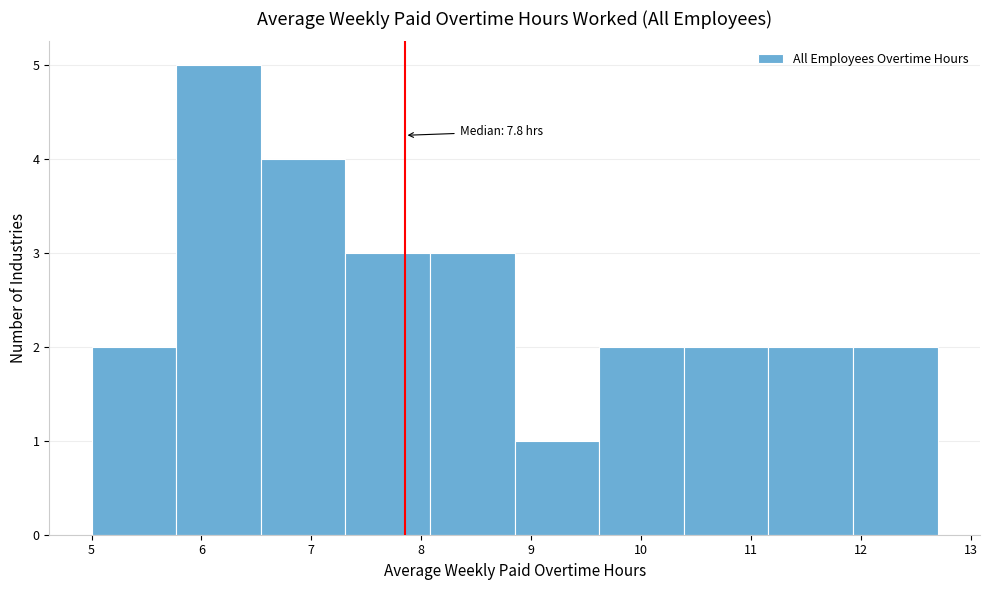

Over which range of the x-axis is the bar tallest?

5.77 to 6.54